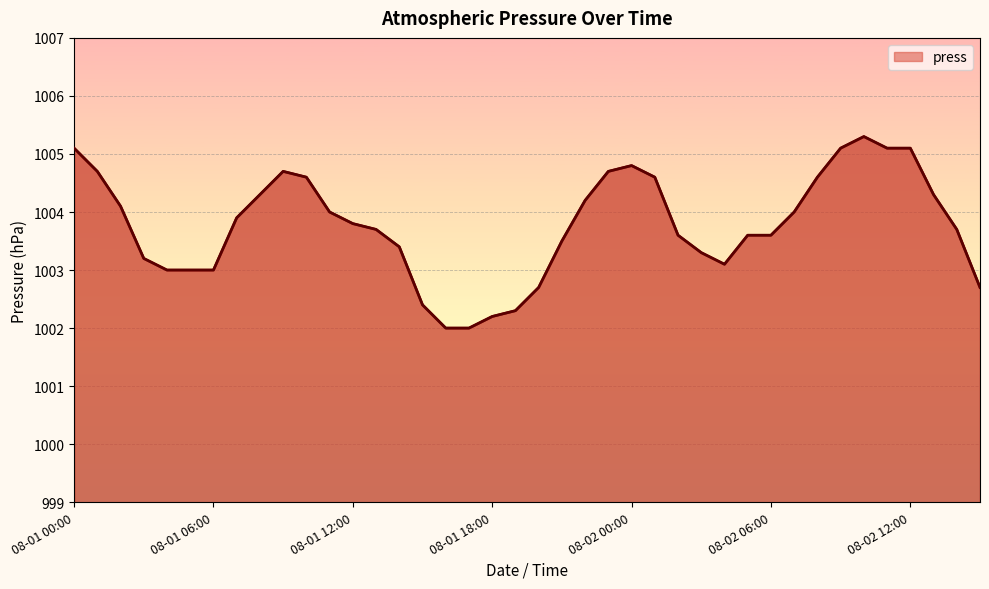

What is the difference between the maximum and minimum values?

3.3